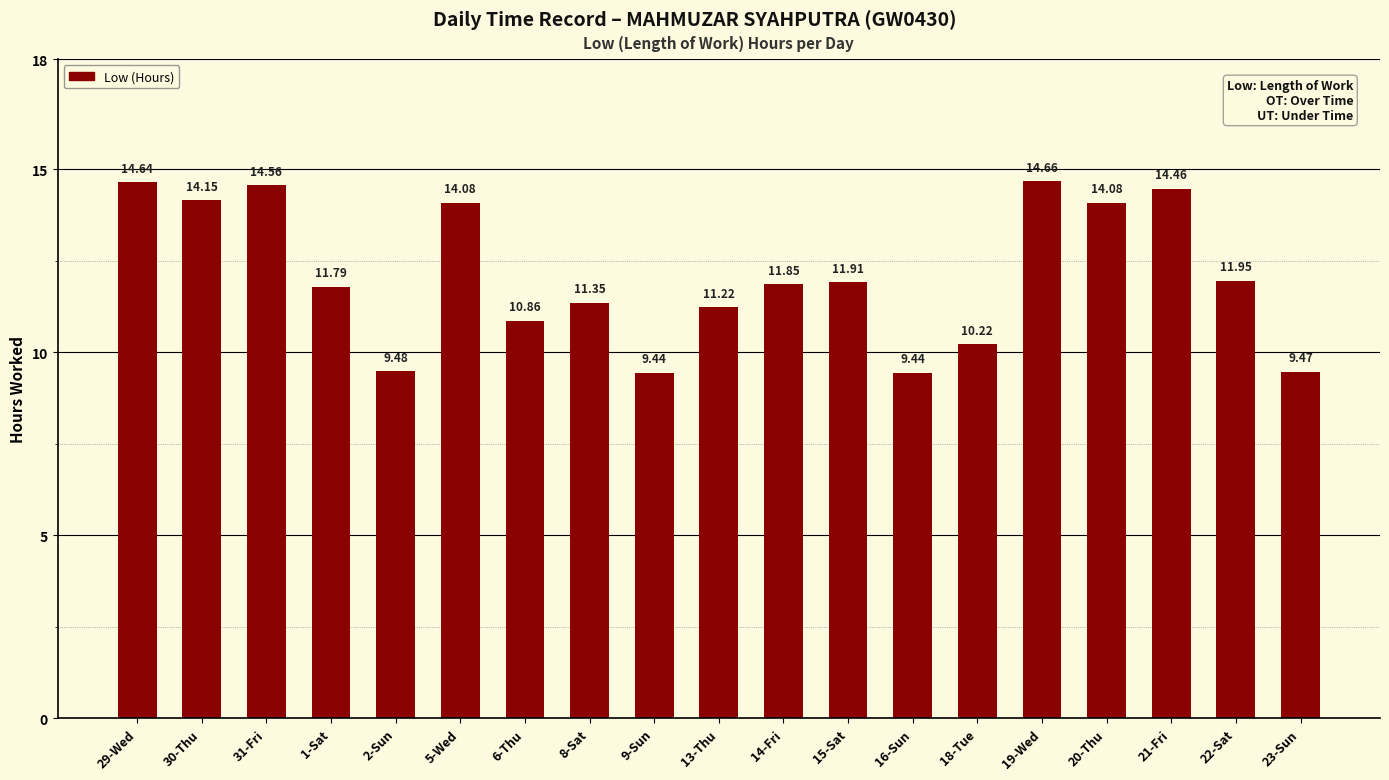

What is the change in value from 1-Sat to 2-Sun?

-2.3